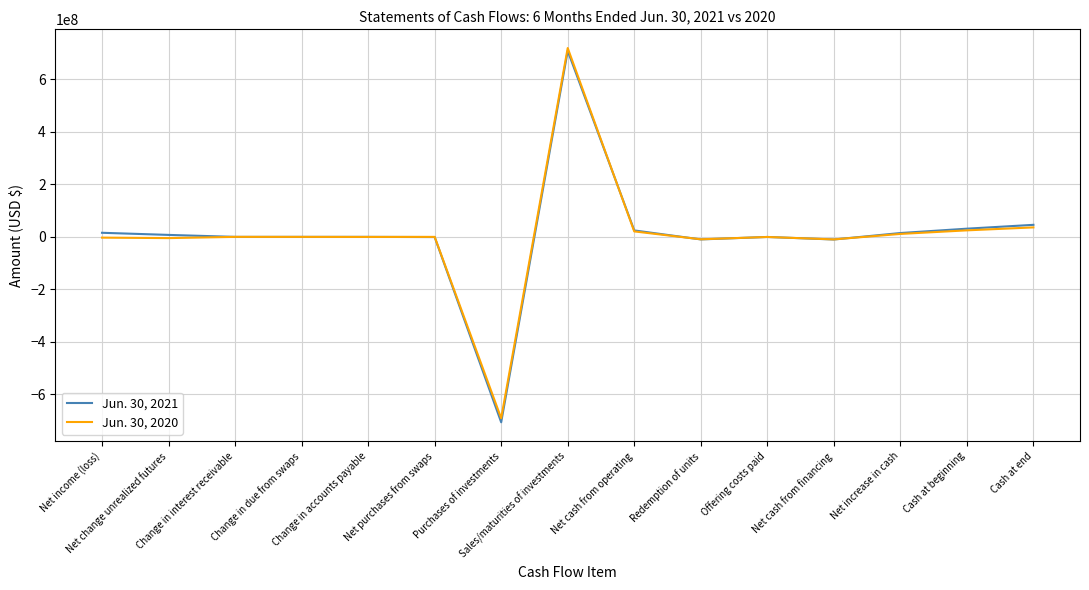

What is the minimum value shown in the chart?

-706654831